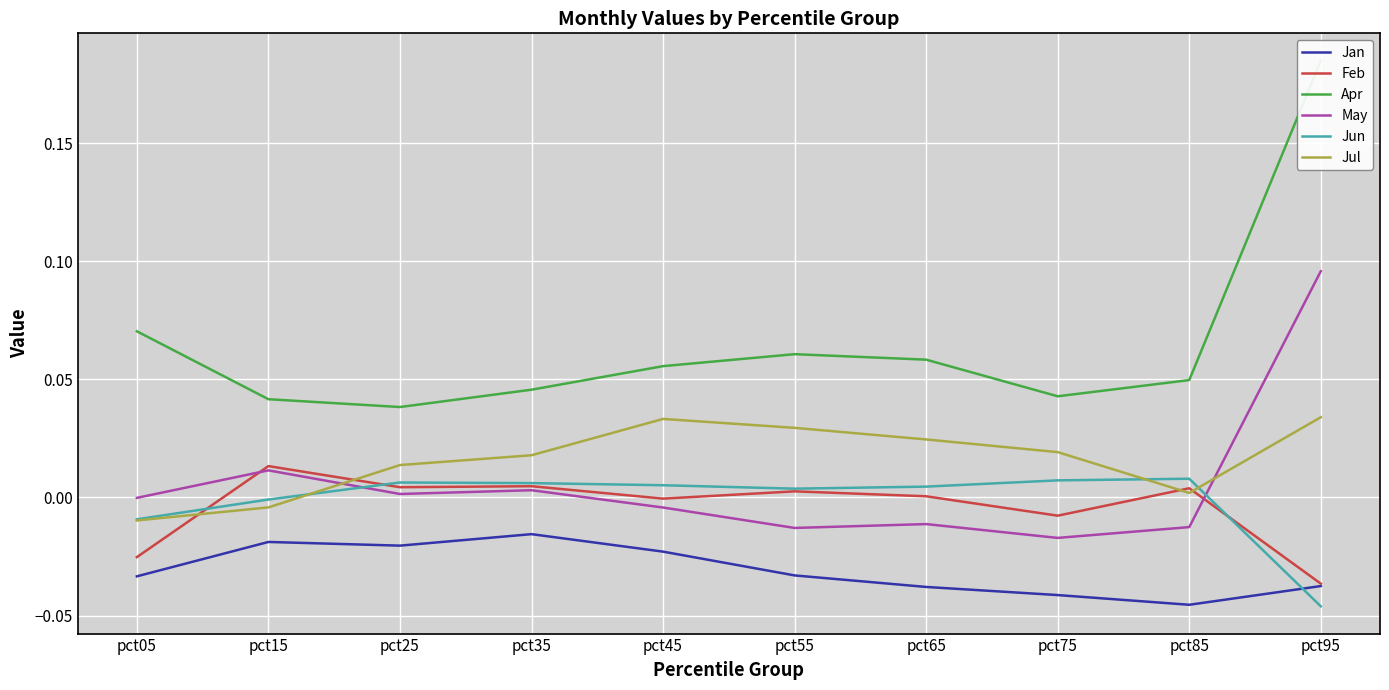

At which category does May reach its first local valley?

pct25